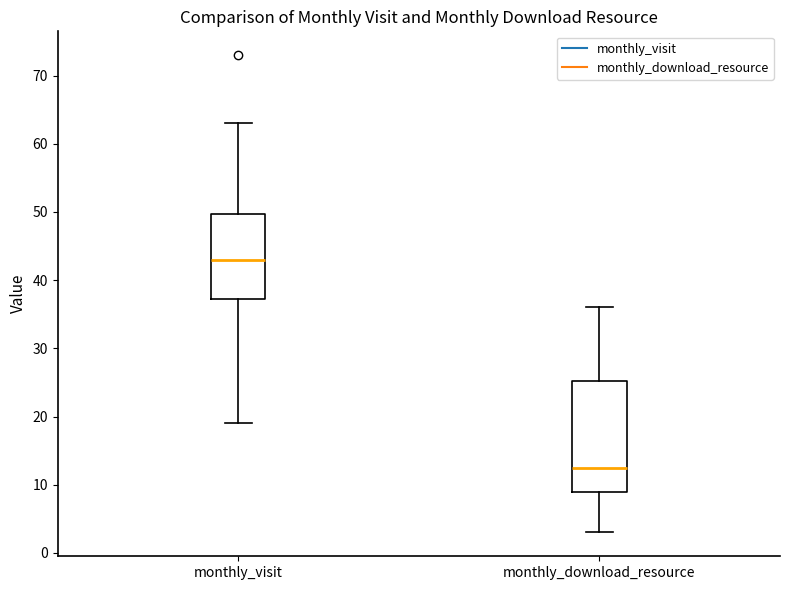

Where is the lower edge of the box for monthly_download_resource on the y-axis? The values are not printed on the chart, so give them approximately, as read against the axis.

9